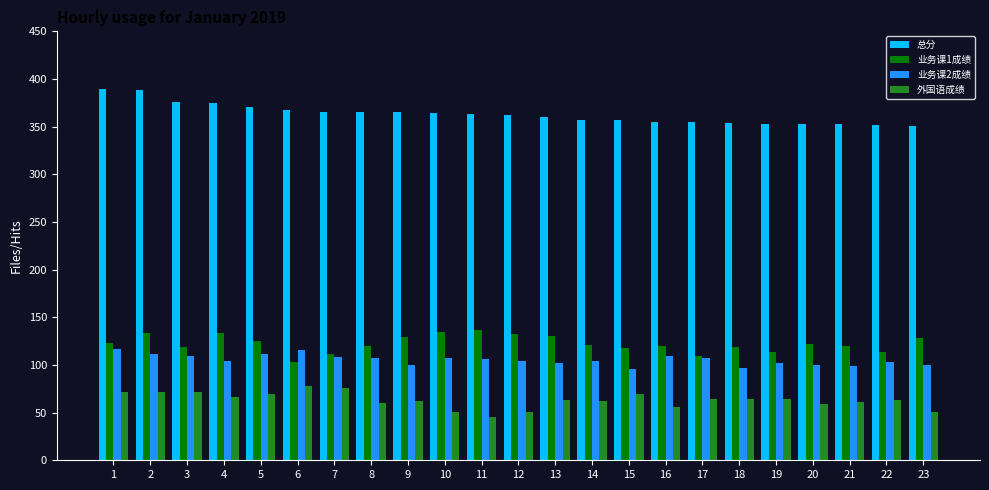

Between 4 and 19, which series saw the biggest shift?

总分